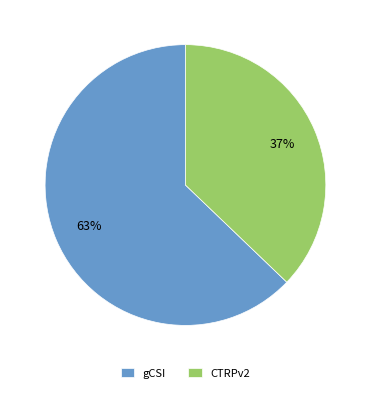

Between CTRPv2 and gCSI, which is larger?

gCSI